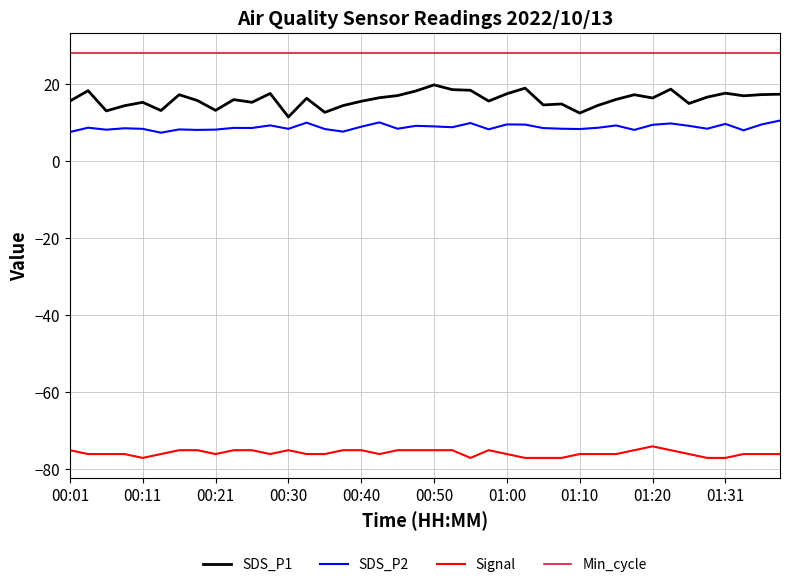

Which series has the widest spread of values?

SDS_P1